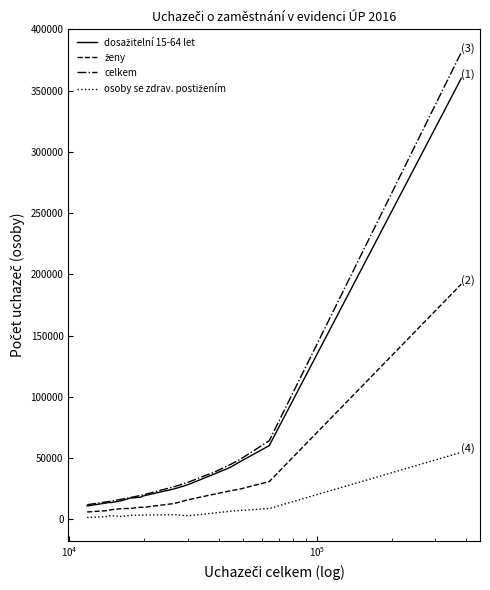

What is the greatest value displayed?

381373